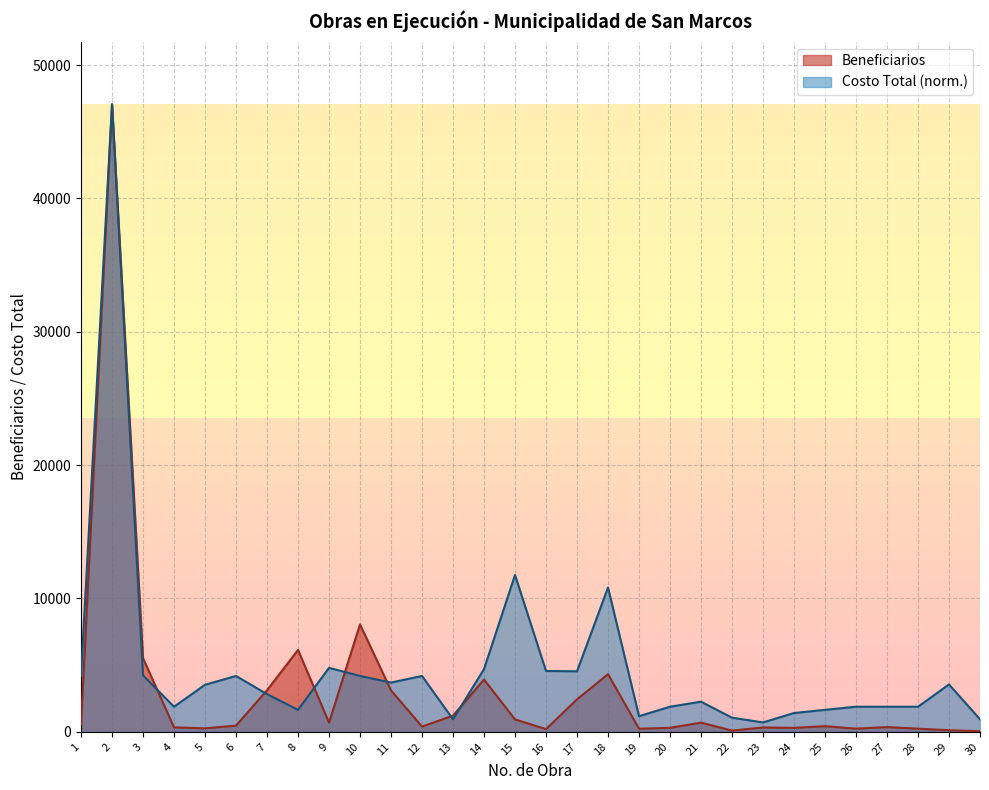

The chart shows a value of 187 at 21. True or false?

False